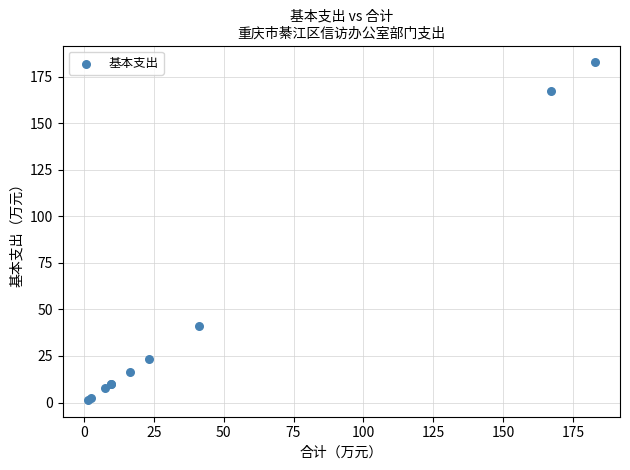

What Y value in the scatter plot is closest to 92?

41.2